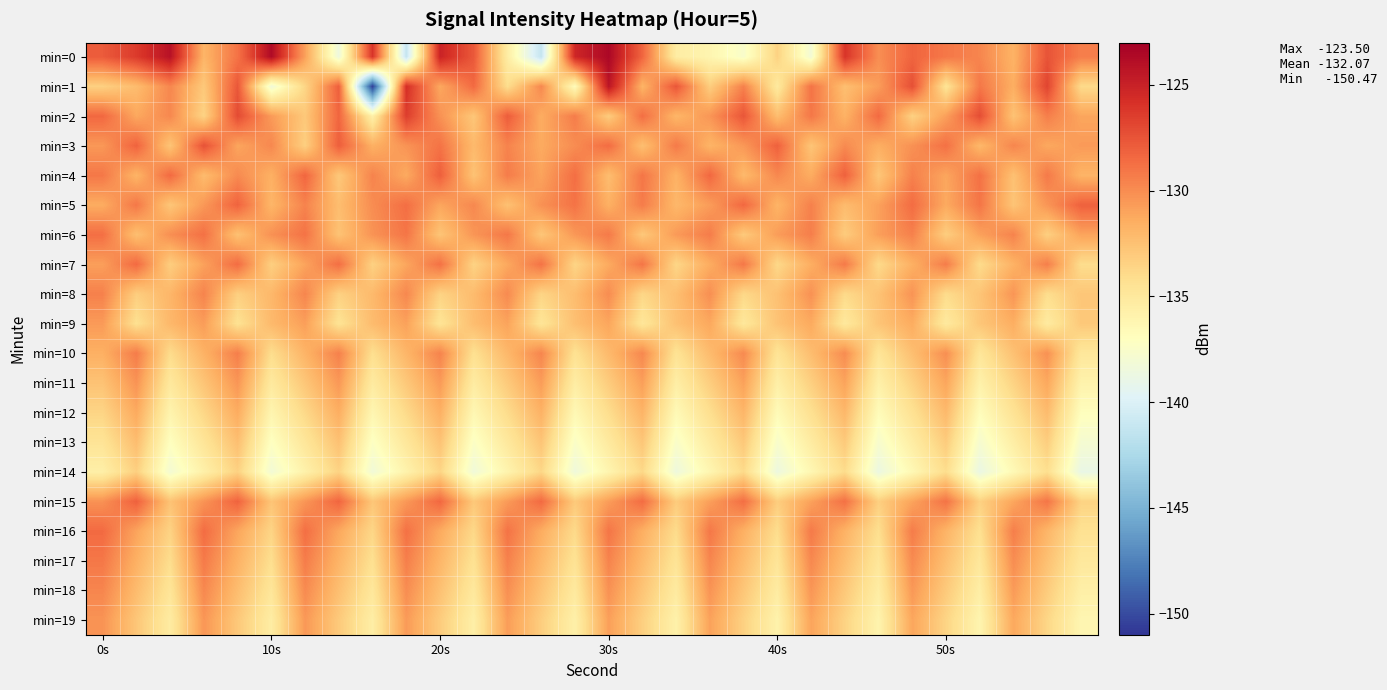

List the series in order of their peak value, highest first.

min=0, min=1, min=2, min=3, min=4, min=5, min=15, min=7, min=16, min=6, min=17, min=10, min=8, min=18, min=11, min=19, min=9, min=12, min=13, min=14